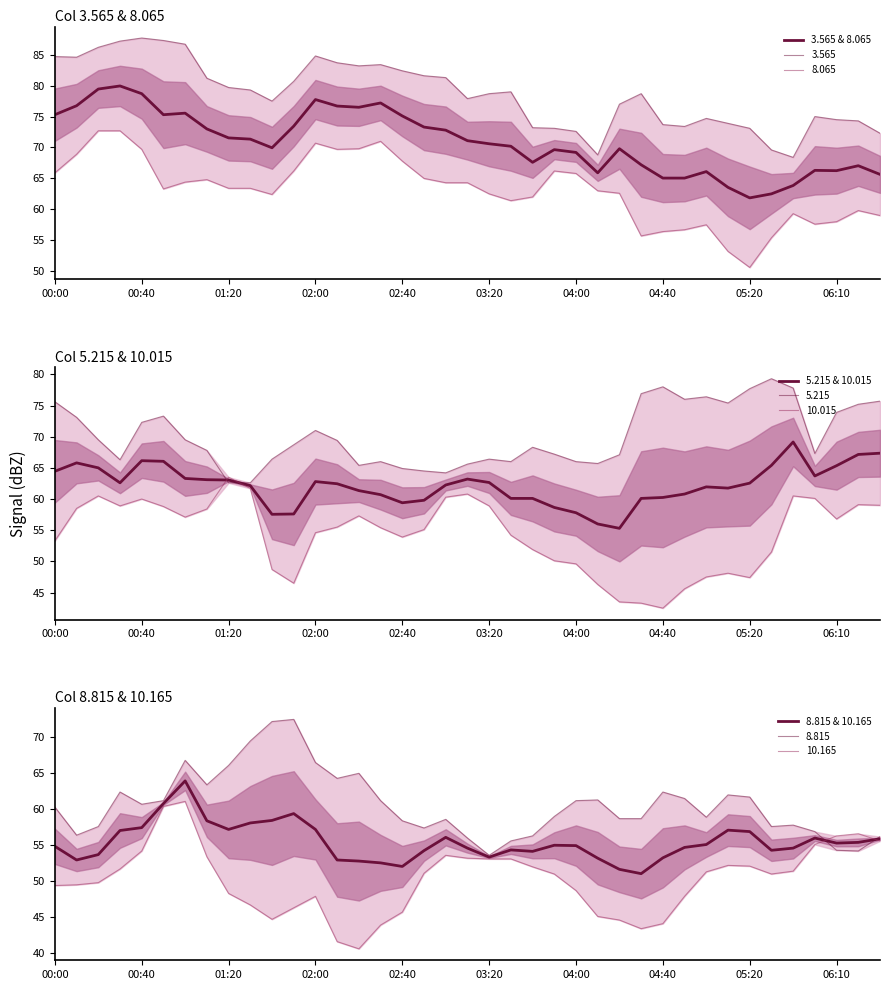

How many interior local peaks does the 3.565 & 8.065 series have?

9